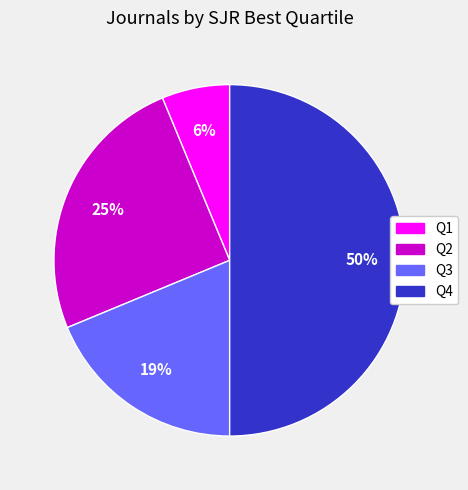

How many segments does this pie chart have?

4